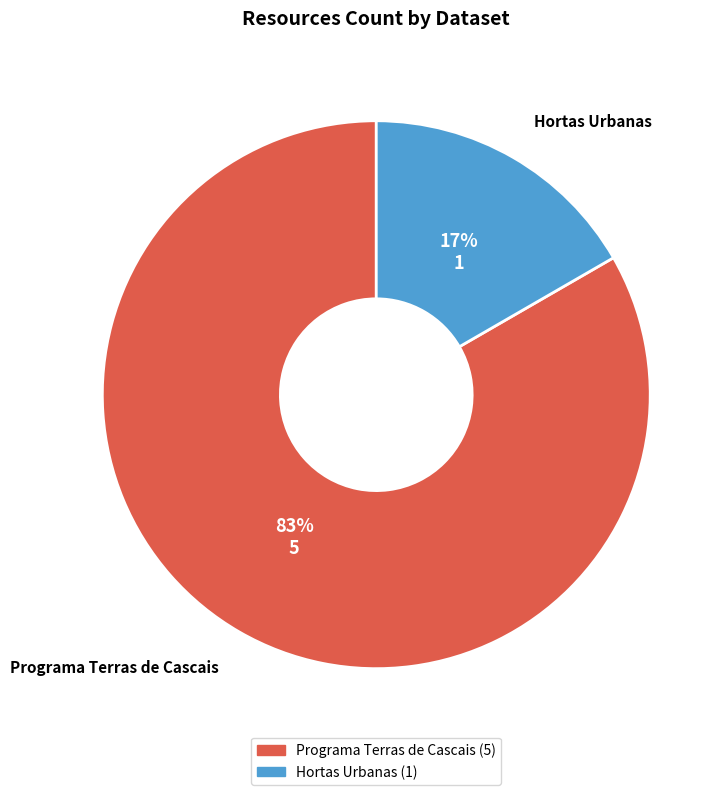

To the nearest percent, what portion does Programa Terras de Cascais represent?

83%